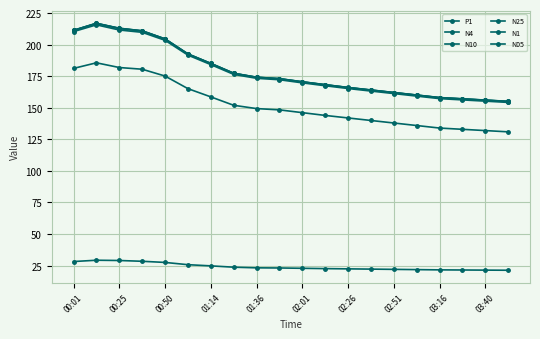

True or false: P1 and N25 intersect in this chart.

False